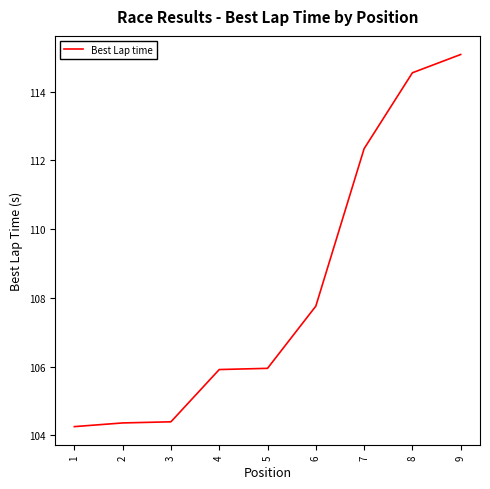

Where does the data first go above 105?

4